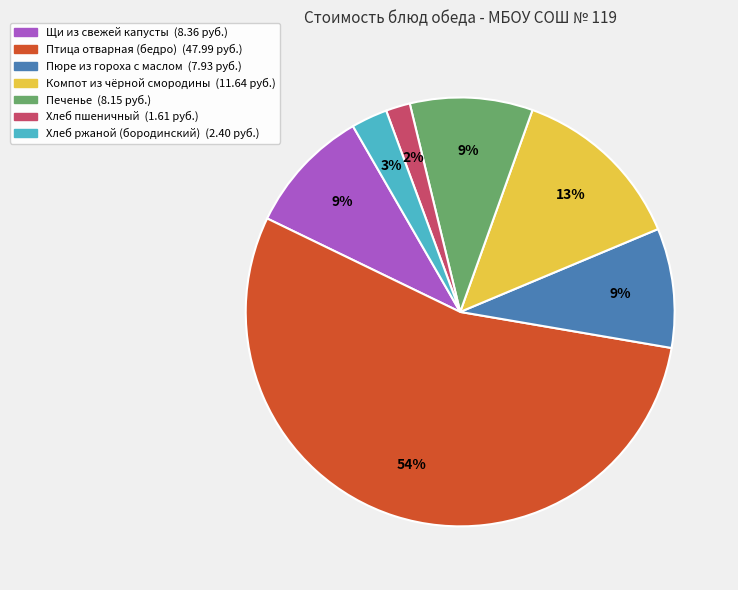

To the nearest percent, what is the average slice percentage?

14%